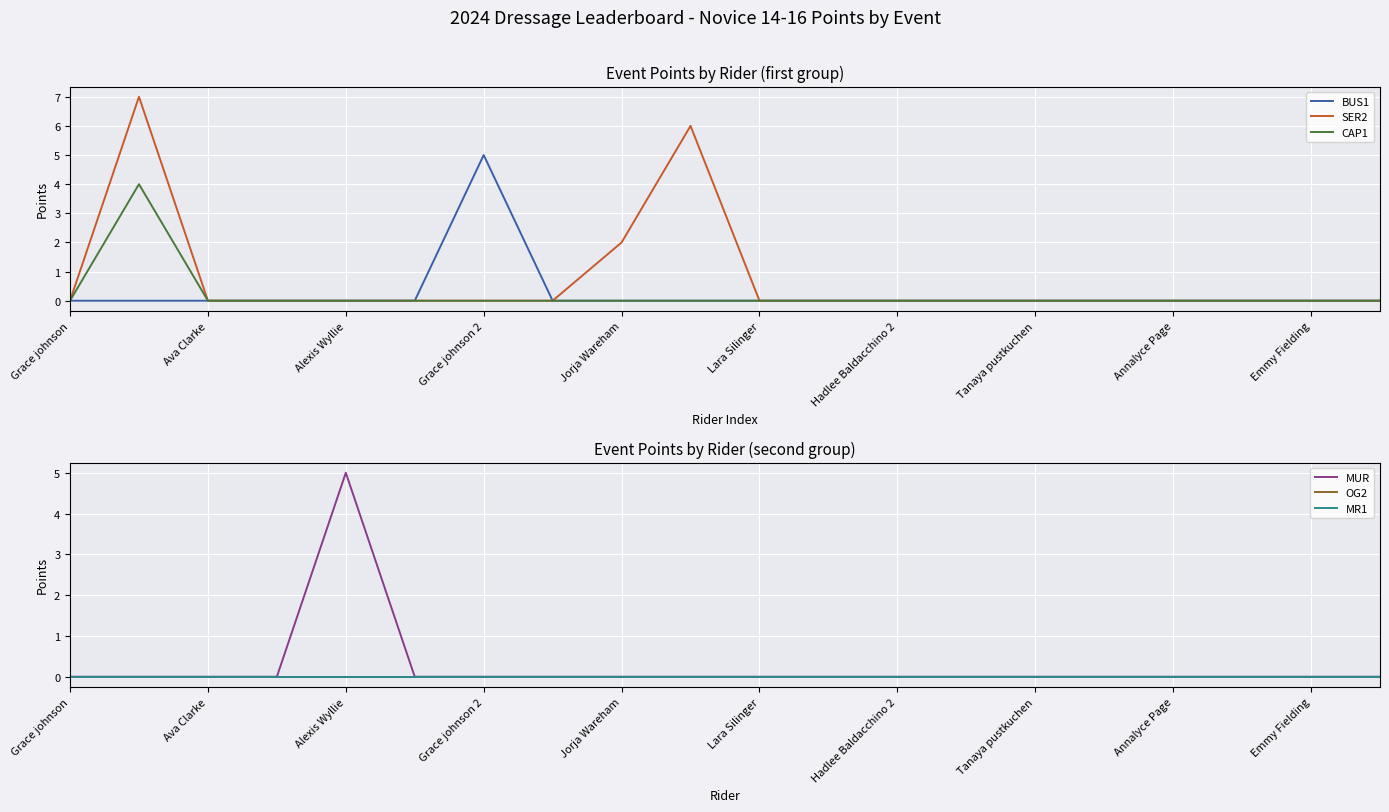

The CAP1 series shows -2 at Hadlee Baldacchino 2. True or false?

False